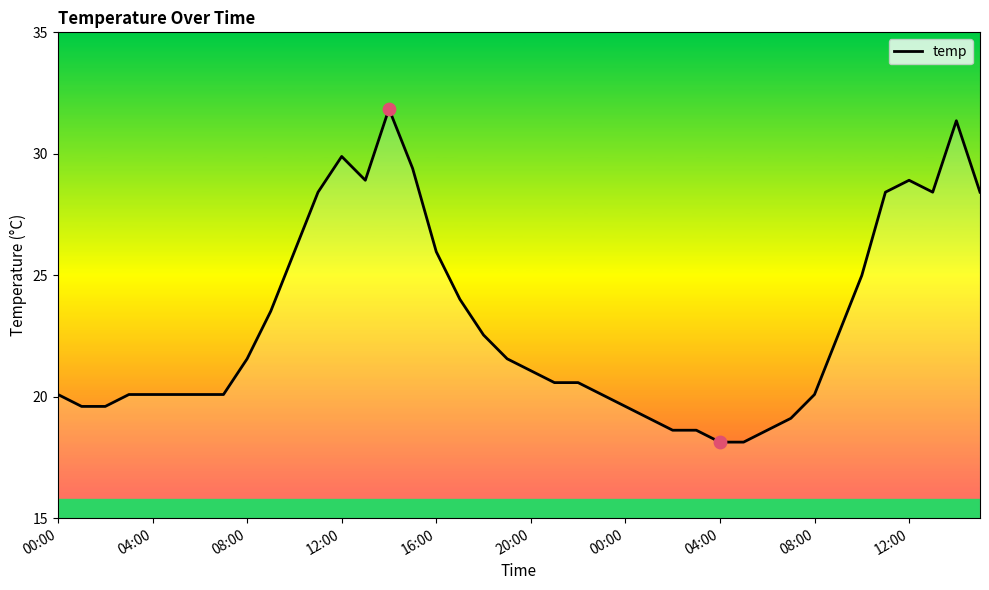

What is the smallest value displayed?

18.1